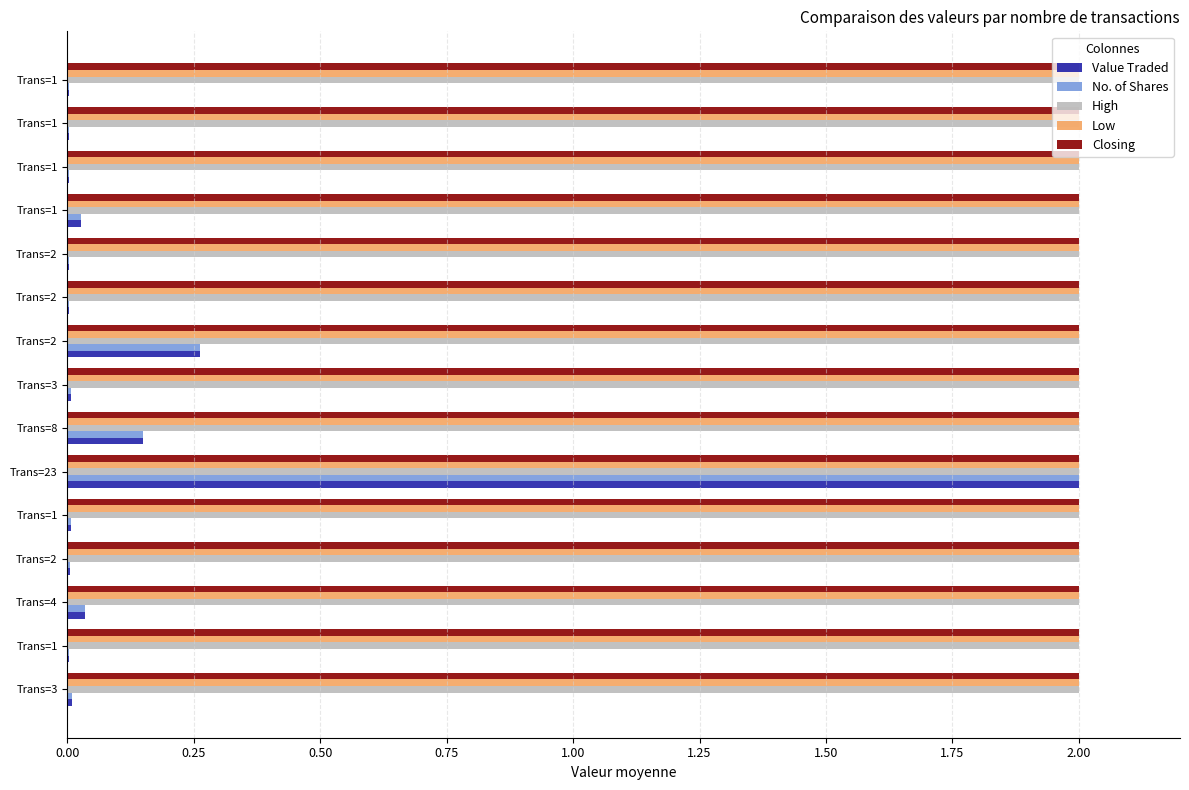

At which category is the sum across all series the highest?

Trans=23